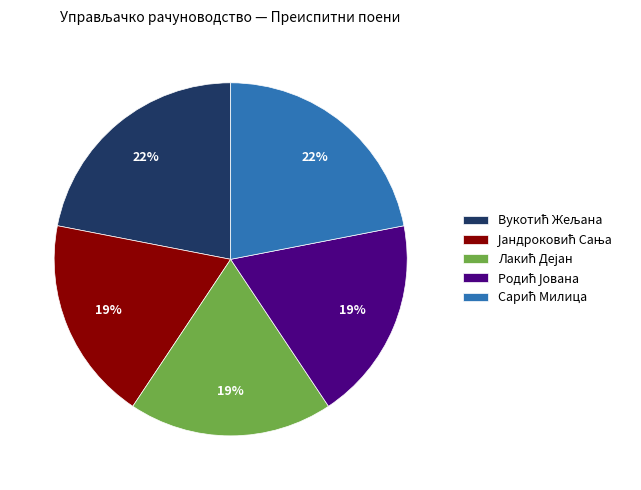

Is there any slice that represents more than half of the pie?

No